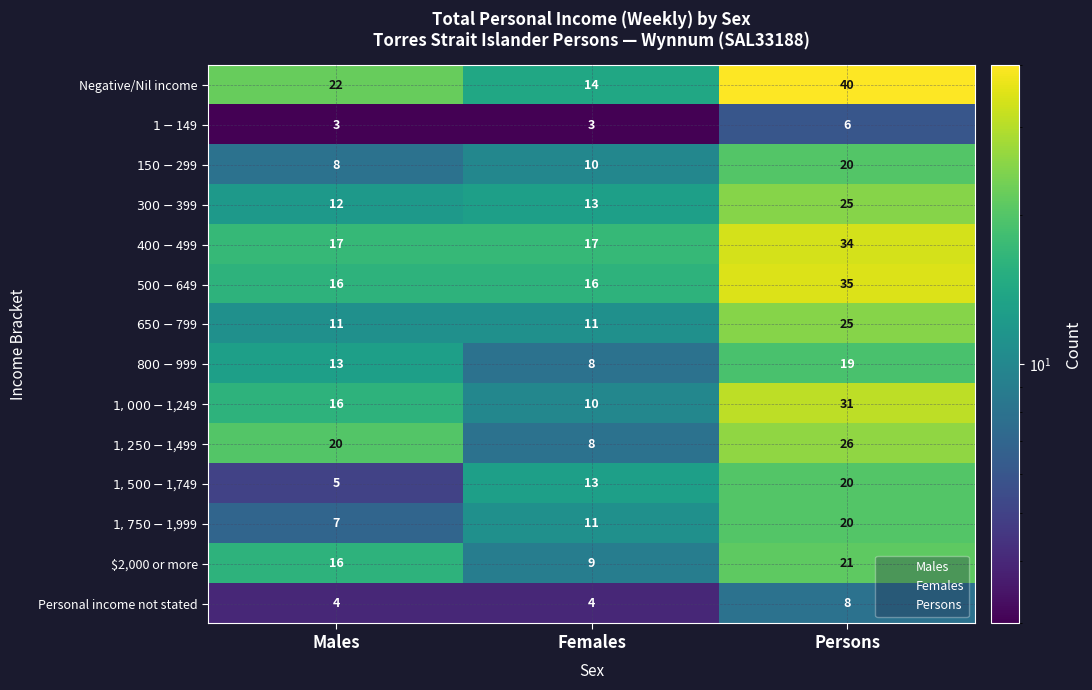

Which series has the largest total across all categories?

Negative/Nil income